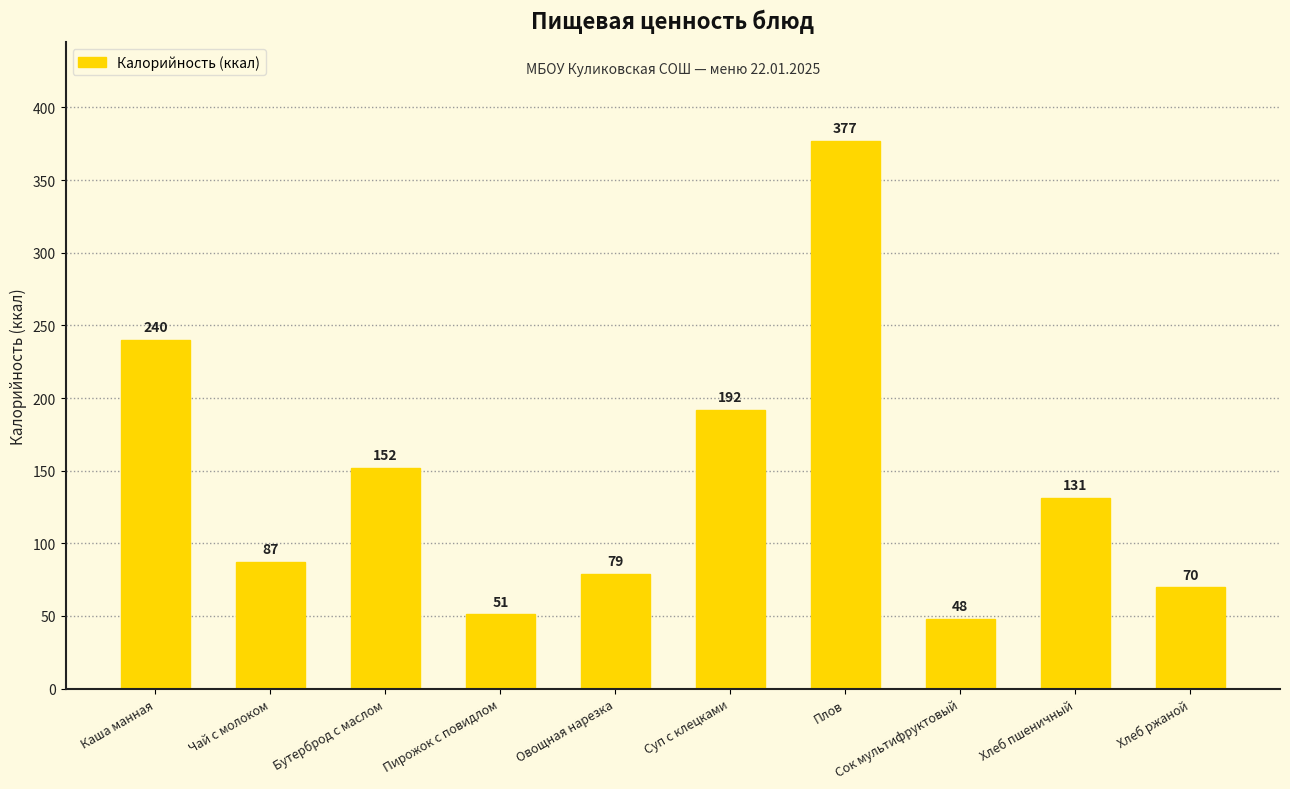

How many series are shown in this chart?

1